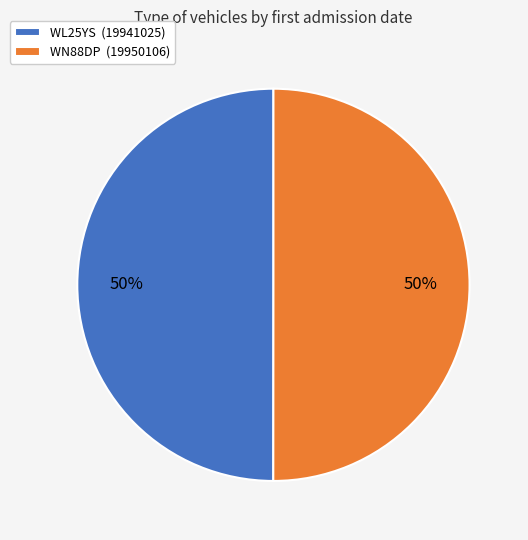

To the nearest percent, what portion does WL25YS (19941025) represent?

50%